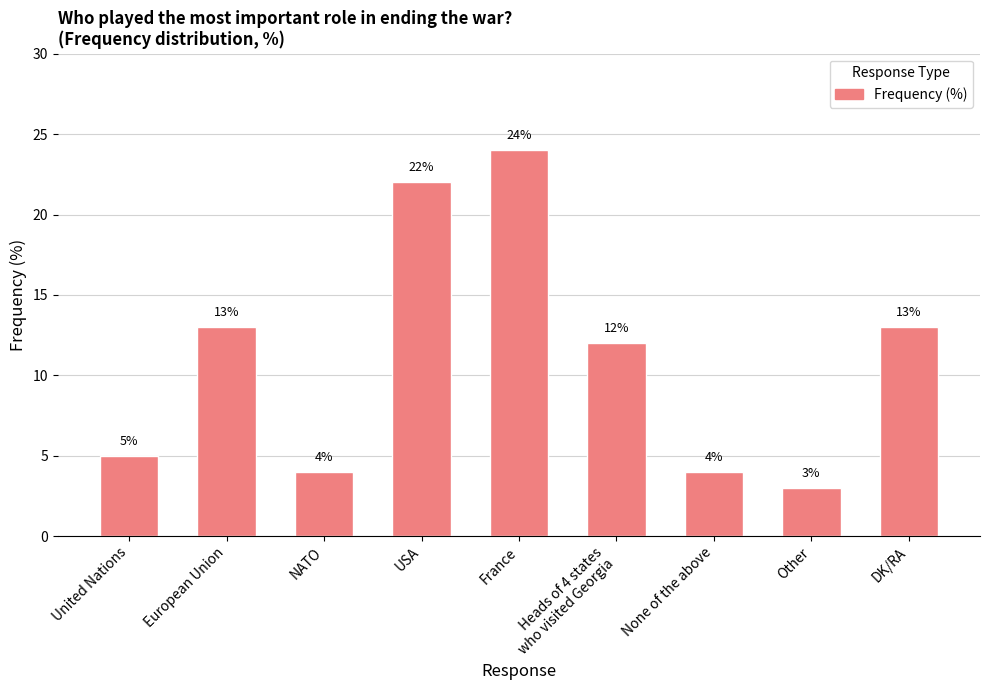

How many series are shown in this chart?

1